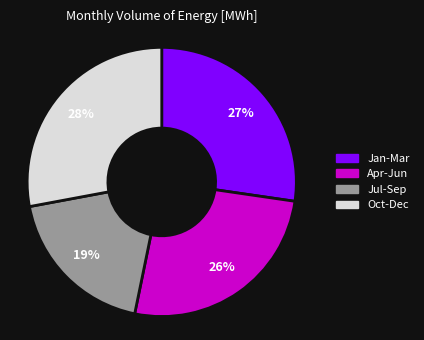

Is there any slice that represents more than half of the pie?

No